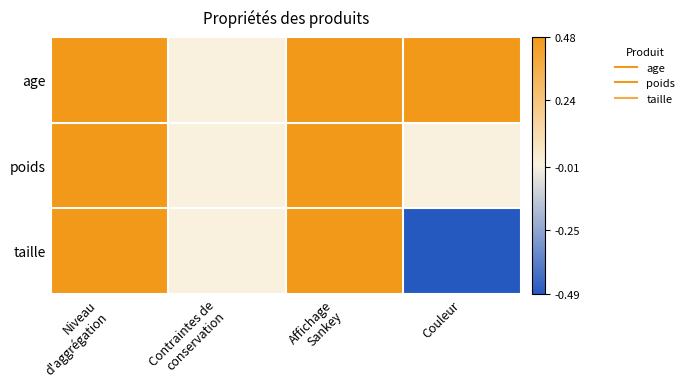

Reading left to right, list all the values displayed in this chart.

age: Niveau
d'aggrégation=1.0	Contraintes de
conservation=0.0	Affichage
Sankey=1.0	Couleur=0.5
poids: Niveau
d'aggrégation=1.0	Contraintes de
conservation=0.0	Affichage
Sankey=1.0	Couleur=0.0
taille: Niveau
d'aggrégation=1.0	Contraintes de
conservation=0.0	Affichage
Sankey=1.0	Couleur=-0.5